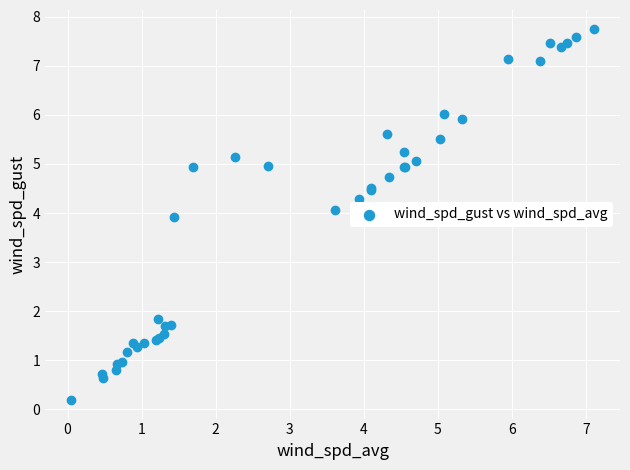

What Y value in the scatter plot is closest to 3?

3.9